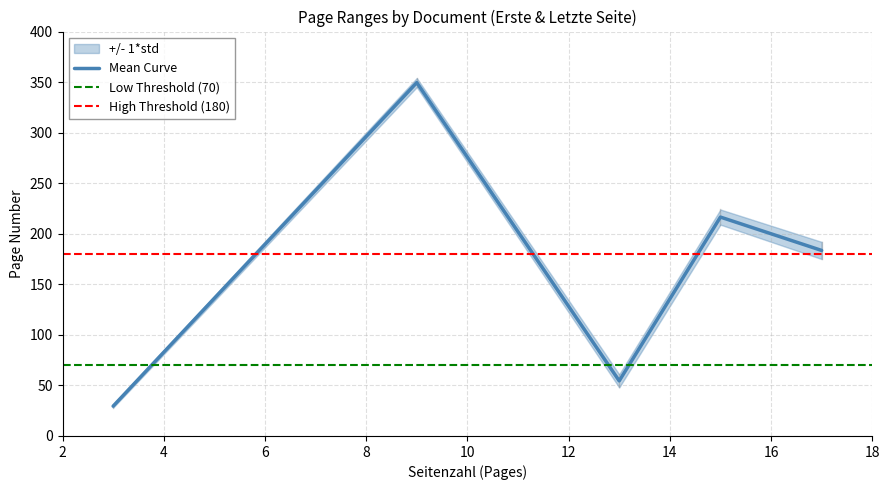

True or false: Erste Seite and Letzte Seite cross at least once.

False